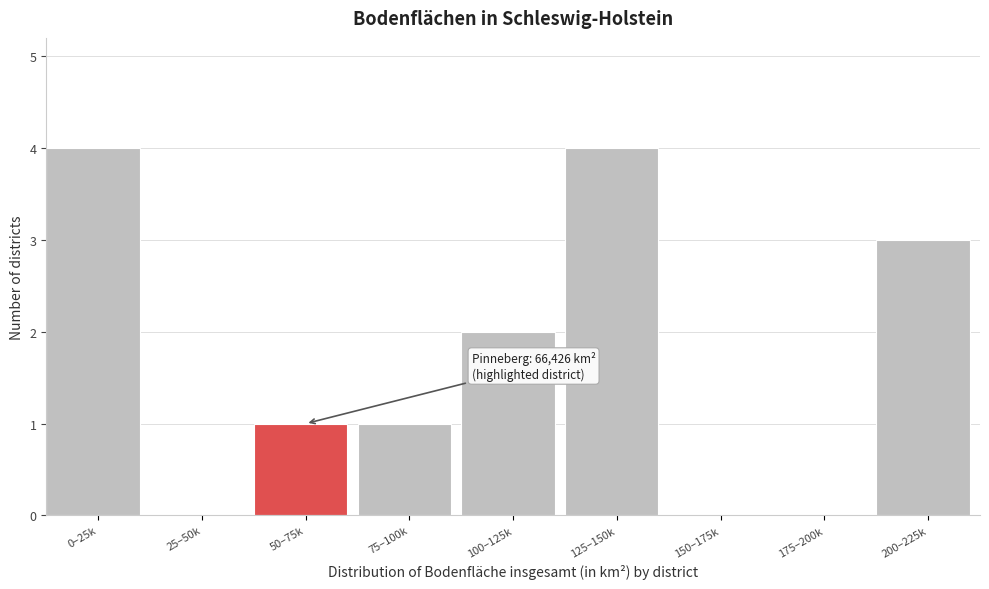

Reading left to right, what are all the values shown in this chart?

0–25k=4	25–50k=0	50–75k=1	75–100k=1	100–125k=2	125–150k=4	150–175k=0	175–200k=0	200–225k=3